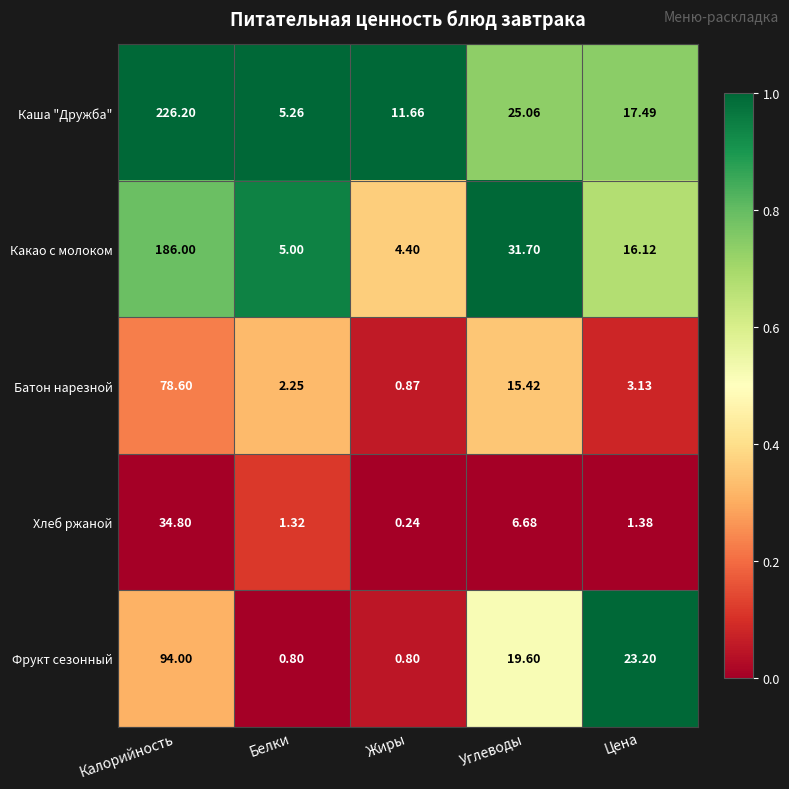

Which series has the widest spread of values?

Каша "Дружба"